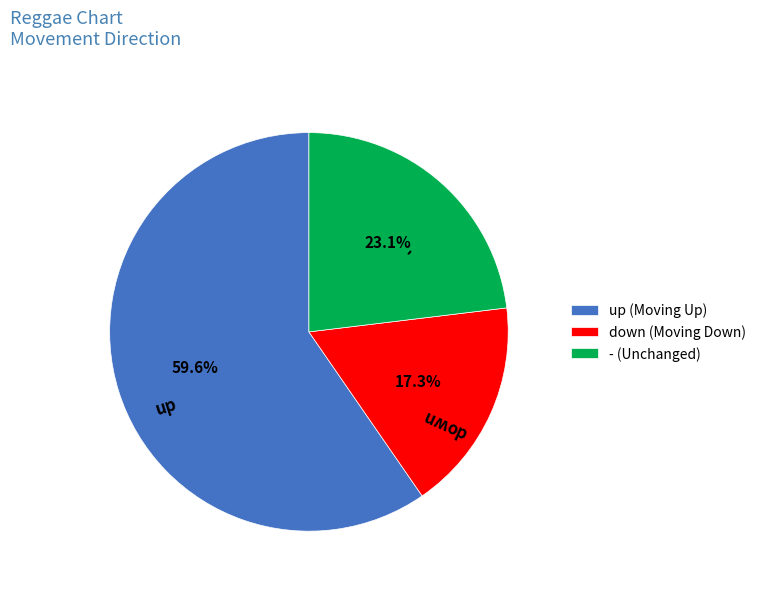

What percentage is the - slice, to the nearest percent?

23%